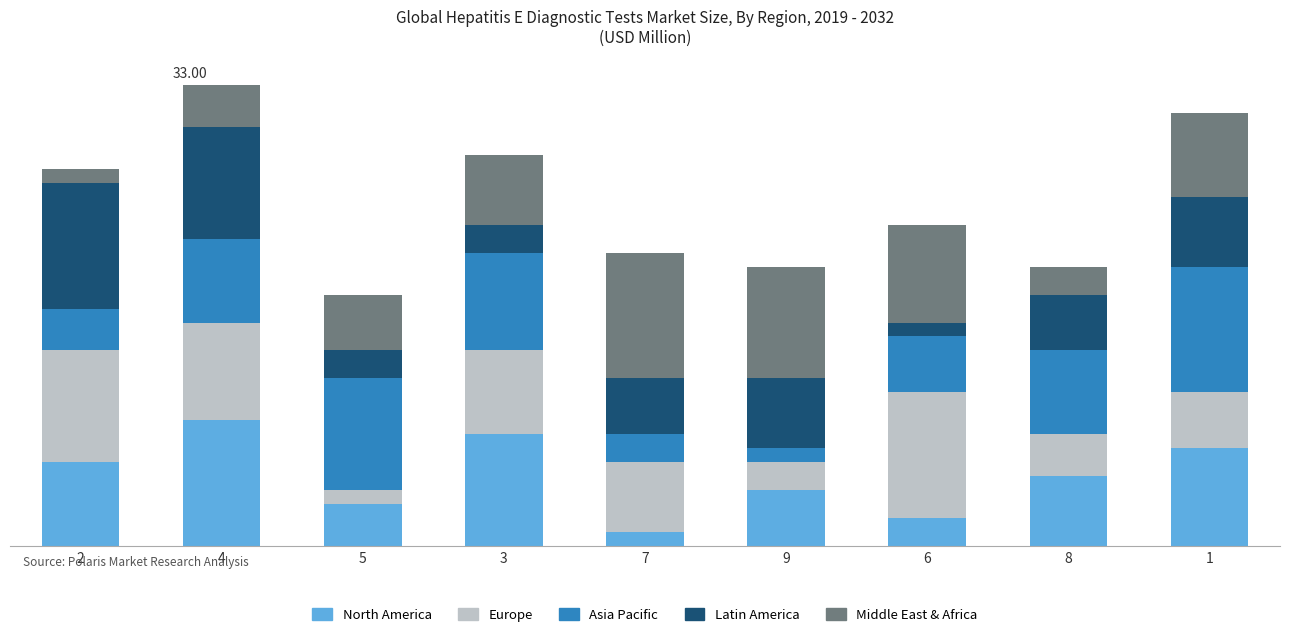

At which label does Asia Pacific first exceed 6?

5